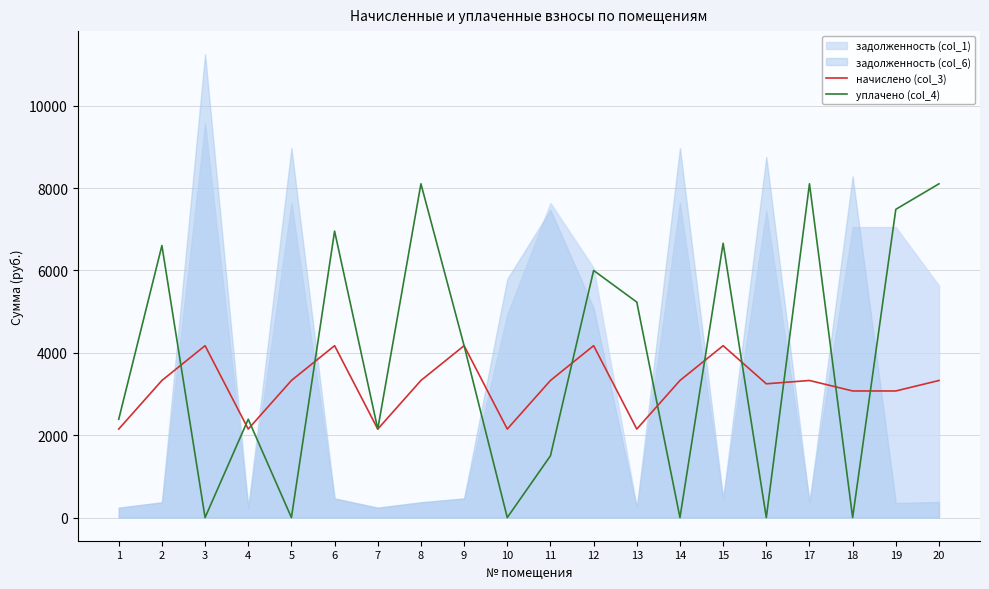

Reading left to right, what are all the values shown in this chart?

начислено (col_3): 2148.7	3328.6	4173.1	2148.7	3328.6	4173.1	2148.7	3328.6	4173.1	2148.7	3328.6	4173.1	2148.7	3328.6	4173.1	3247.8	3328.6	3073.9	3073.9	3328.6
уплачено (col_4): 2387.4	6604.3	0.0	2387.4	0.0	6955.2	2148.7	8104.3	4173.1	0.0	1500.0	6000.0	5231.5	0.0	6660.6	0.0	8104.3	0.0	7484.4	8104.3